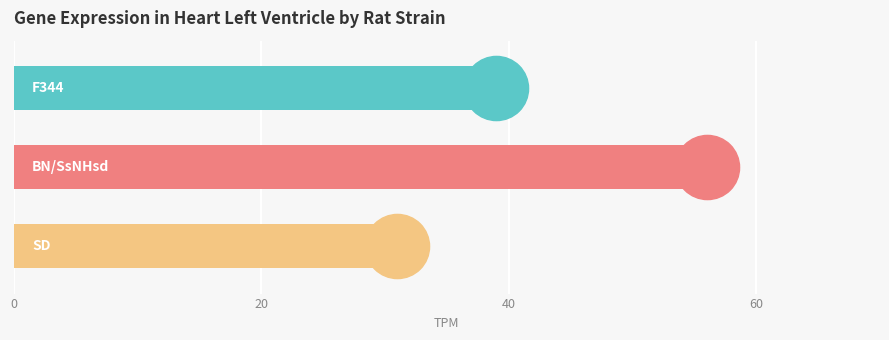

How many values are between 31 and 56?

3